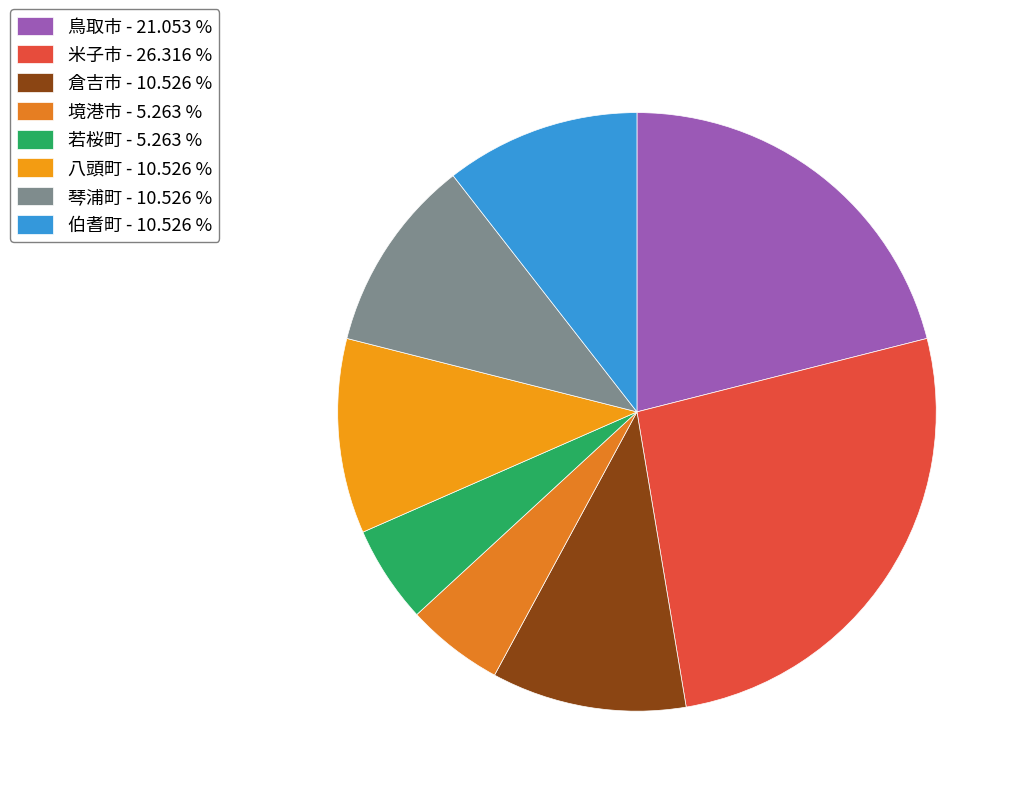

How many segments does this pie chart have?

8